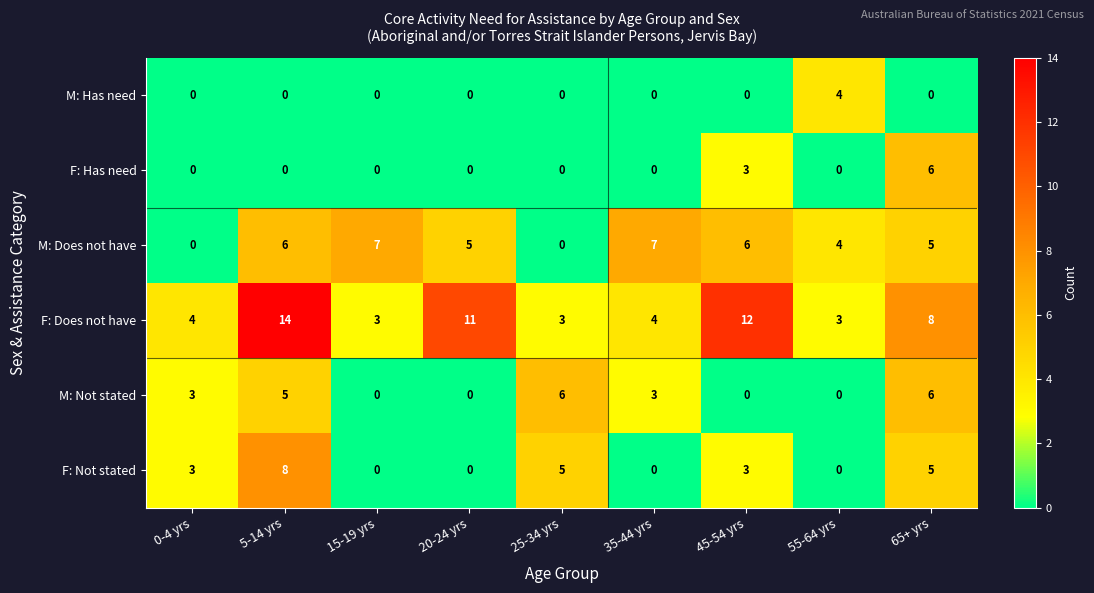

At which category is the sum across all series the highest?

5-14 yrs